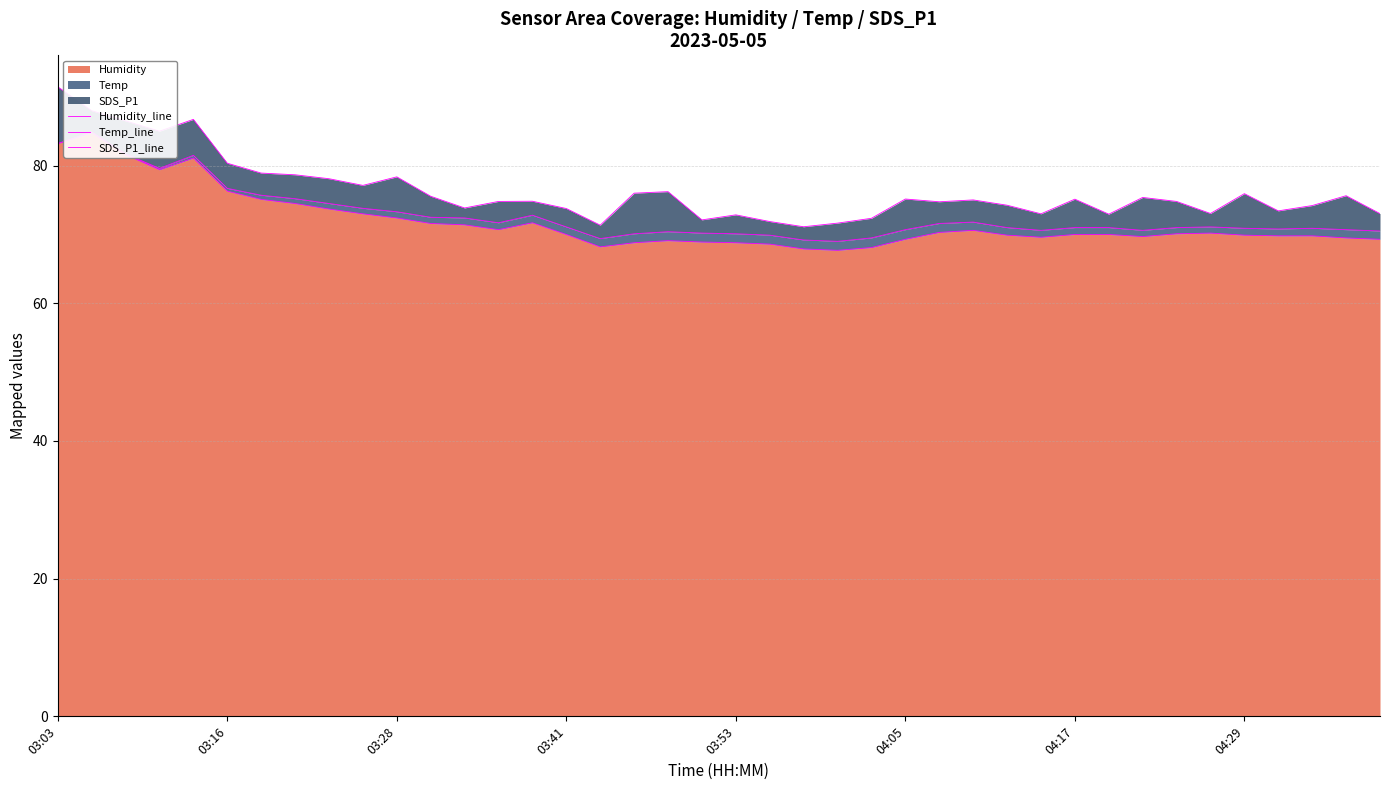

At which category does the chart reach its peak across all series?

03:03